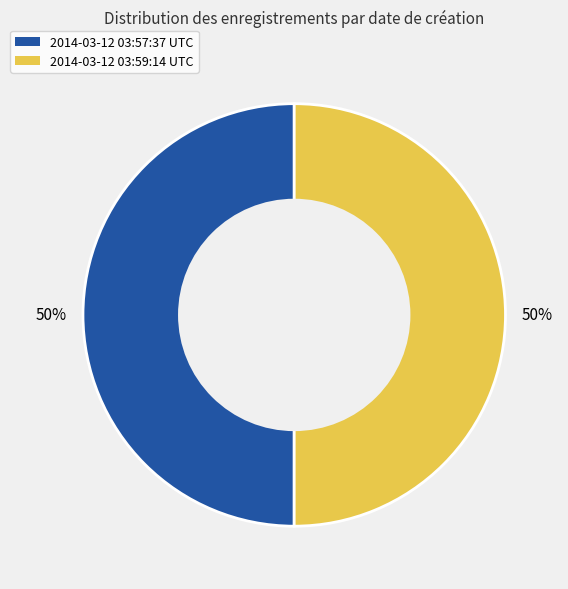

To the nearest percent, what percentage of the pie is 2014-03-12 03:59:14 UTC?

50%